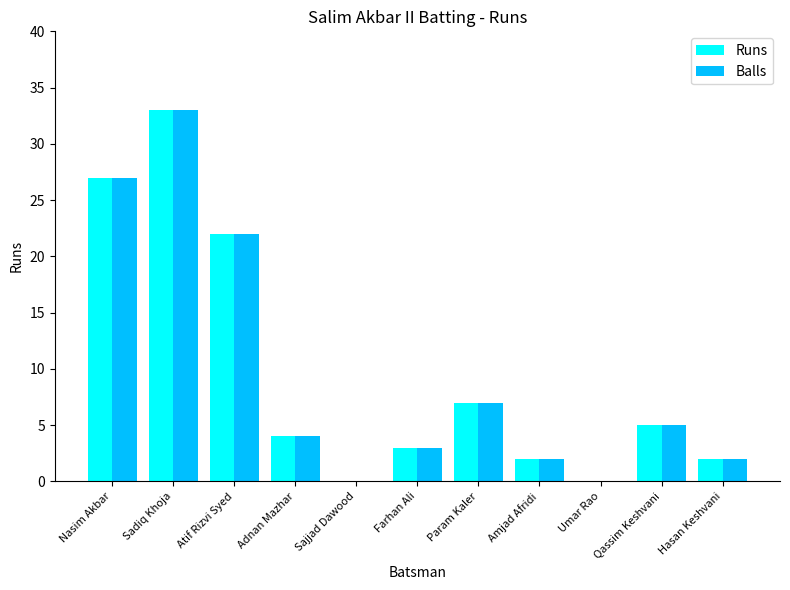

Reading right to left, extract all data points from this chart.

Runs: 2	5	0	2	7	3	0	4	22	33	27
Balls: 2	5	0	2	7	3	0	4	22	33	27